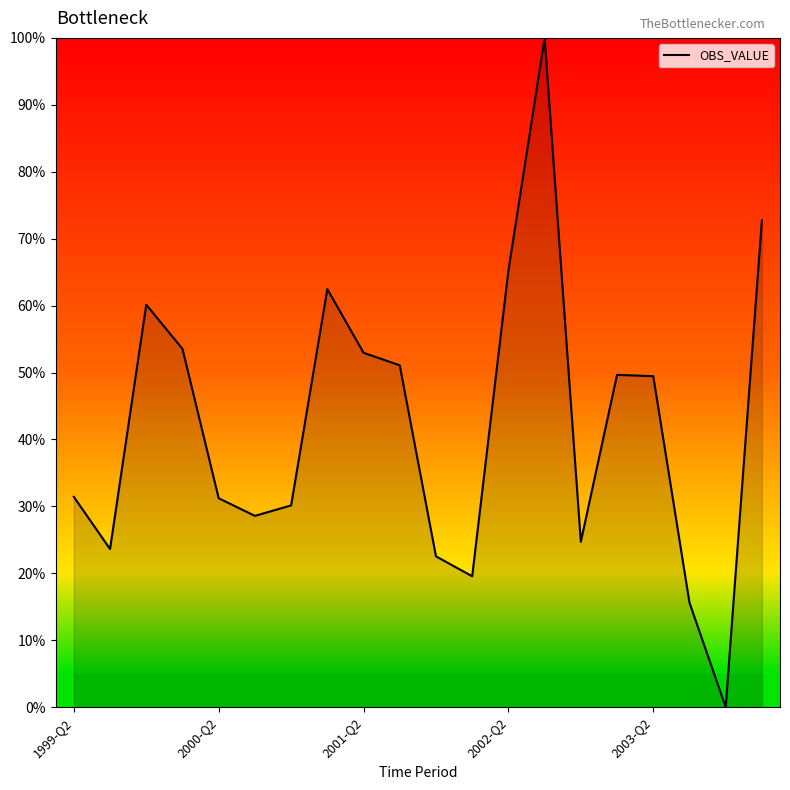

How many interior local peaks (higher than both neighbors) does the data have?

4